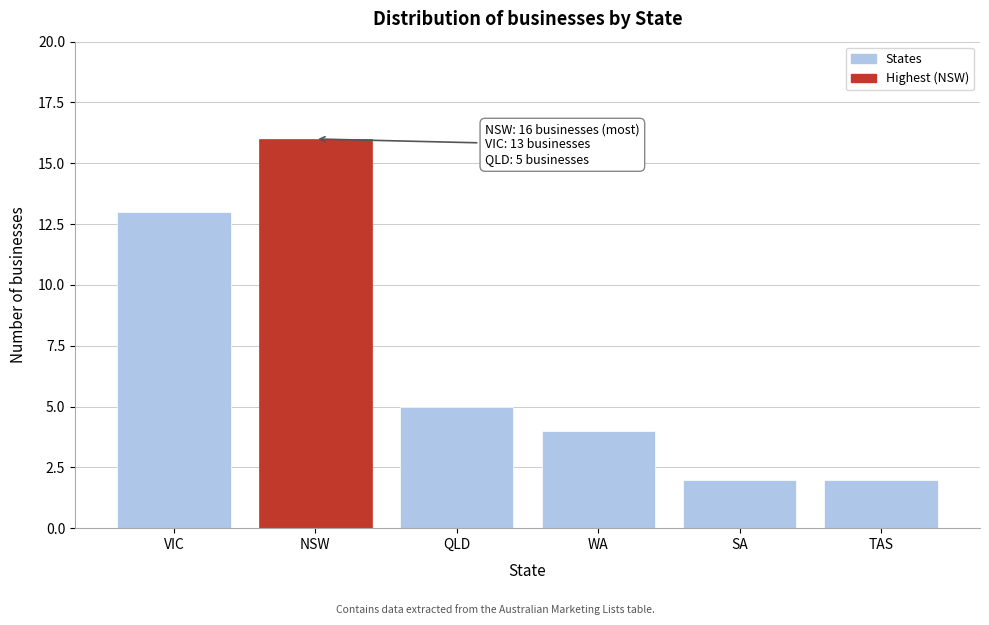

Reading left to right, what are all the values shown in this chart?

VIC=13	NSW=16	QLD=5	WA=4	SA=2	TAS=2